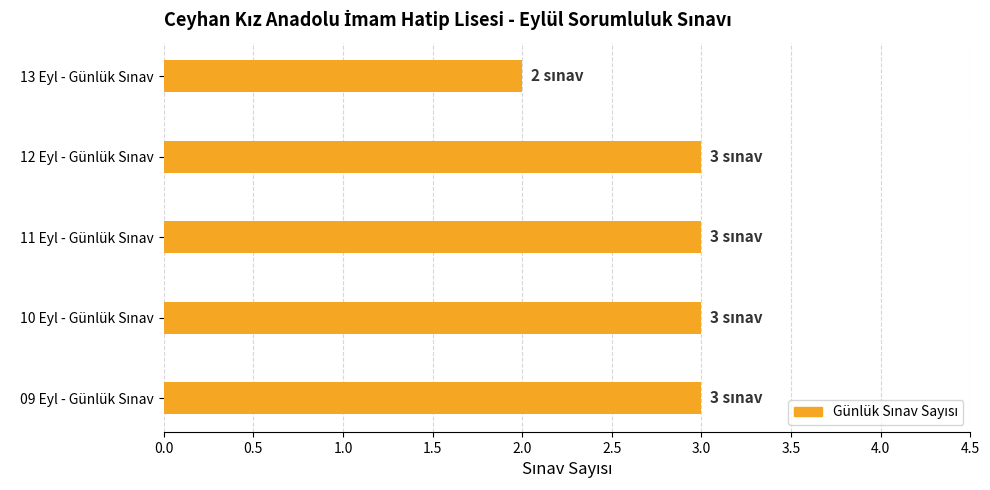

What is the average value?

3